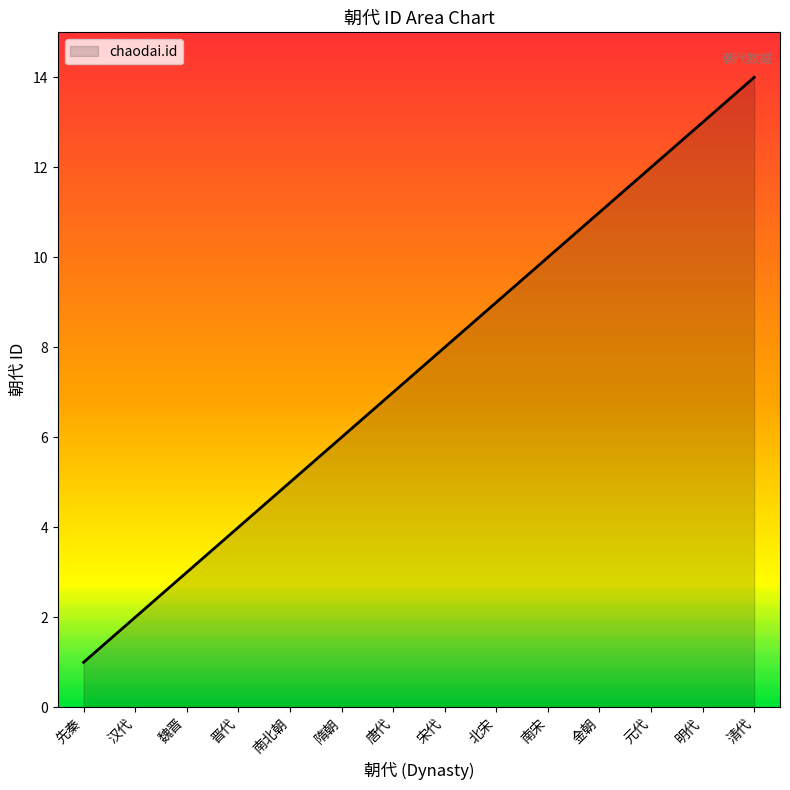

True or false: the data has more than 0 interior local peaks.

False